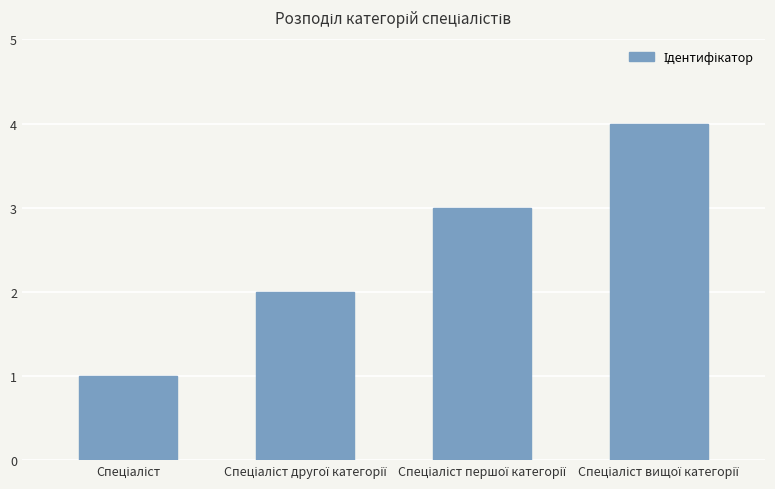

How many data points are less than 3?

2